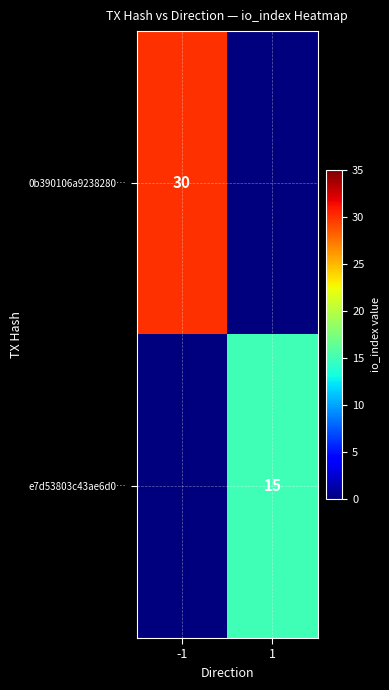

True or false: e7d53803c43ae6d0… has a value of 15 at 1.

True